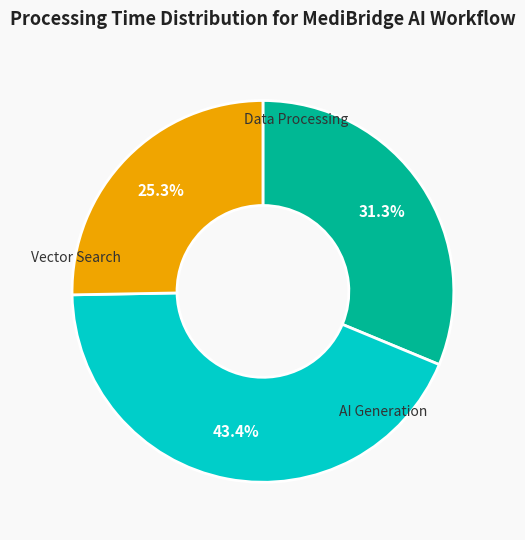

Is there a majority slice in this chart?

No